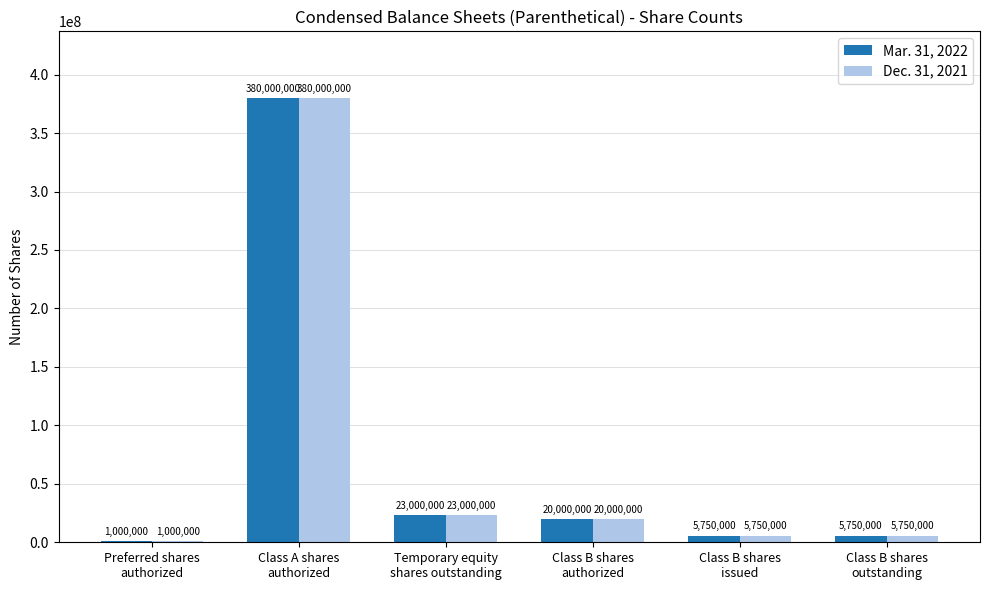

What is the maximum value for Dec. 31, 2021?

380000000